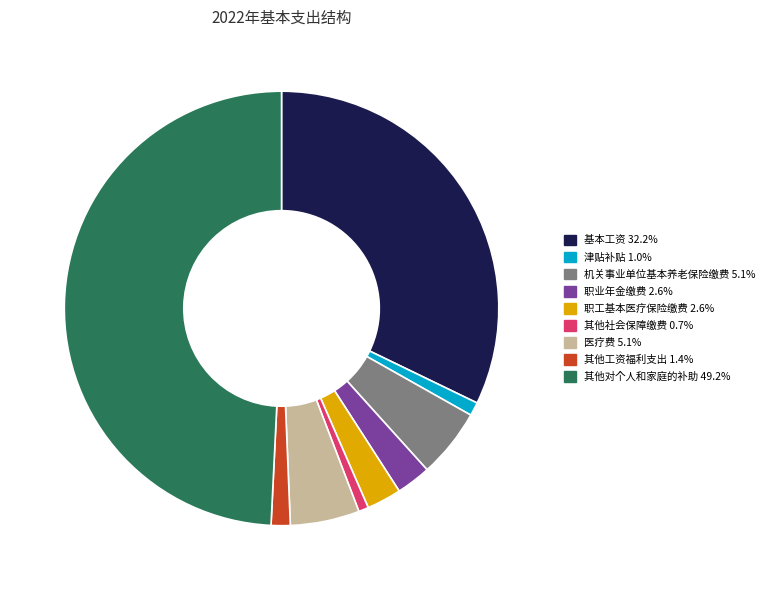

What is the ratio of the value at 医疗费 to the value at 其他工资福利支出?

3.6